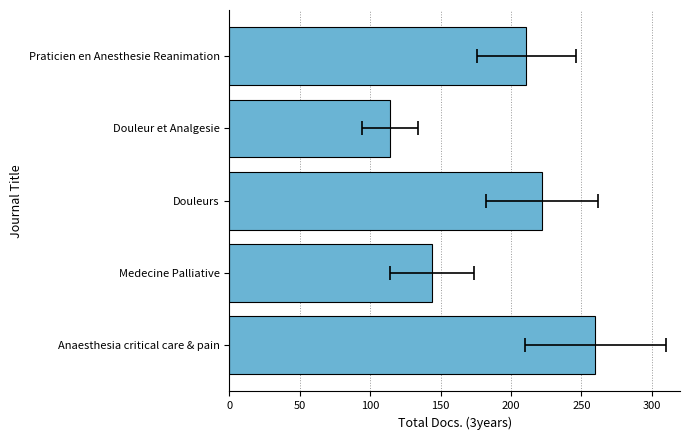

Count the number of values greater than 211.

2